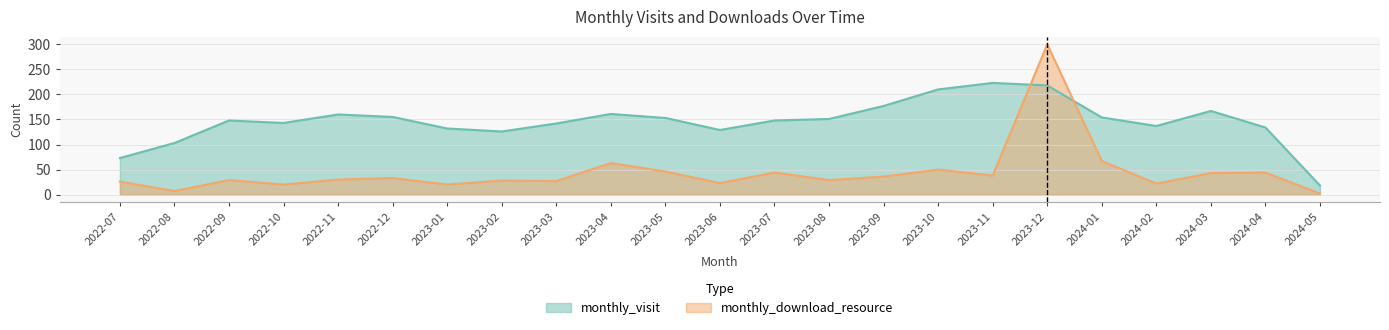

What is the lowest value of the monthly_download_resource series?

2